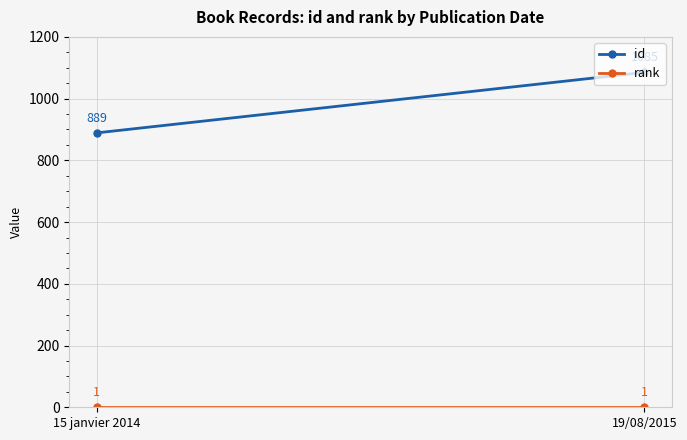

How many data points does each series have?

2